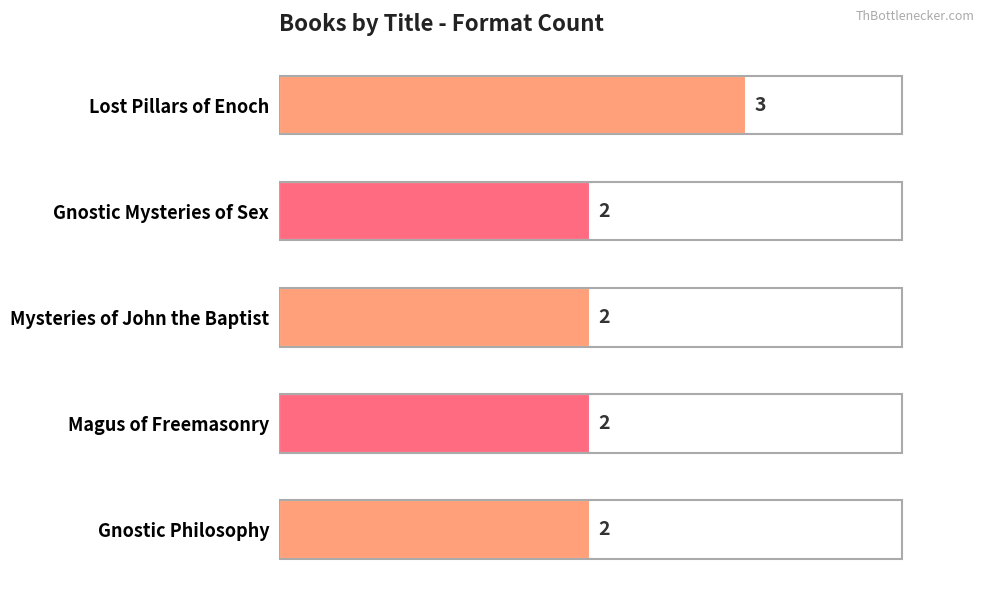

What is the value of the 4th bar from the top?

2